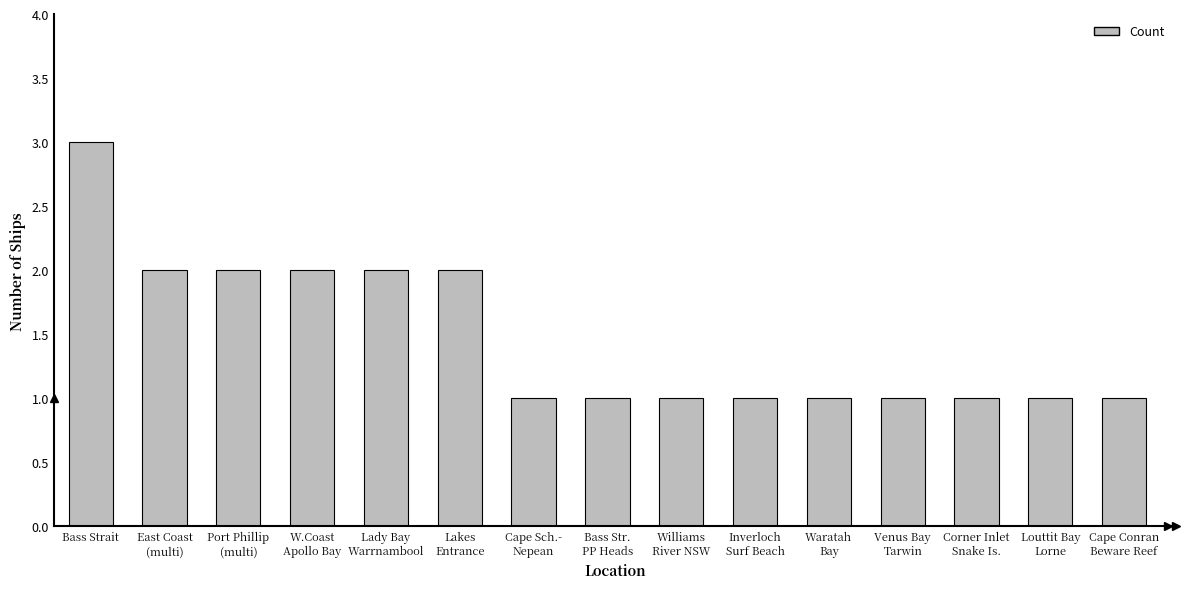

What is the sum of all values?

22